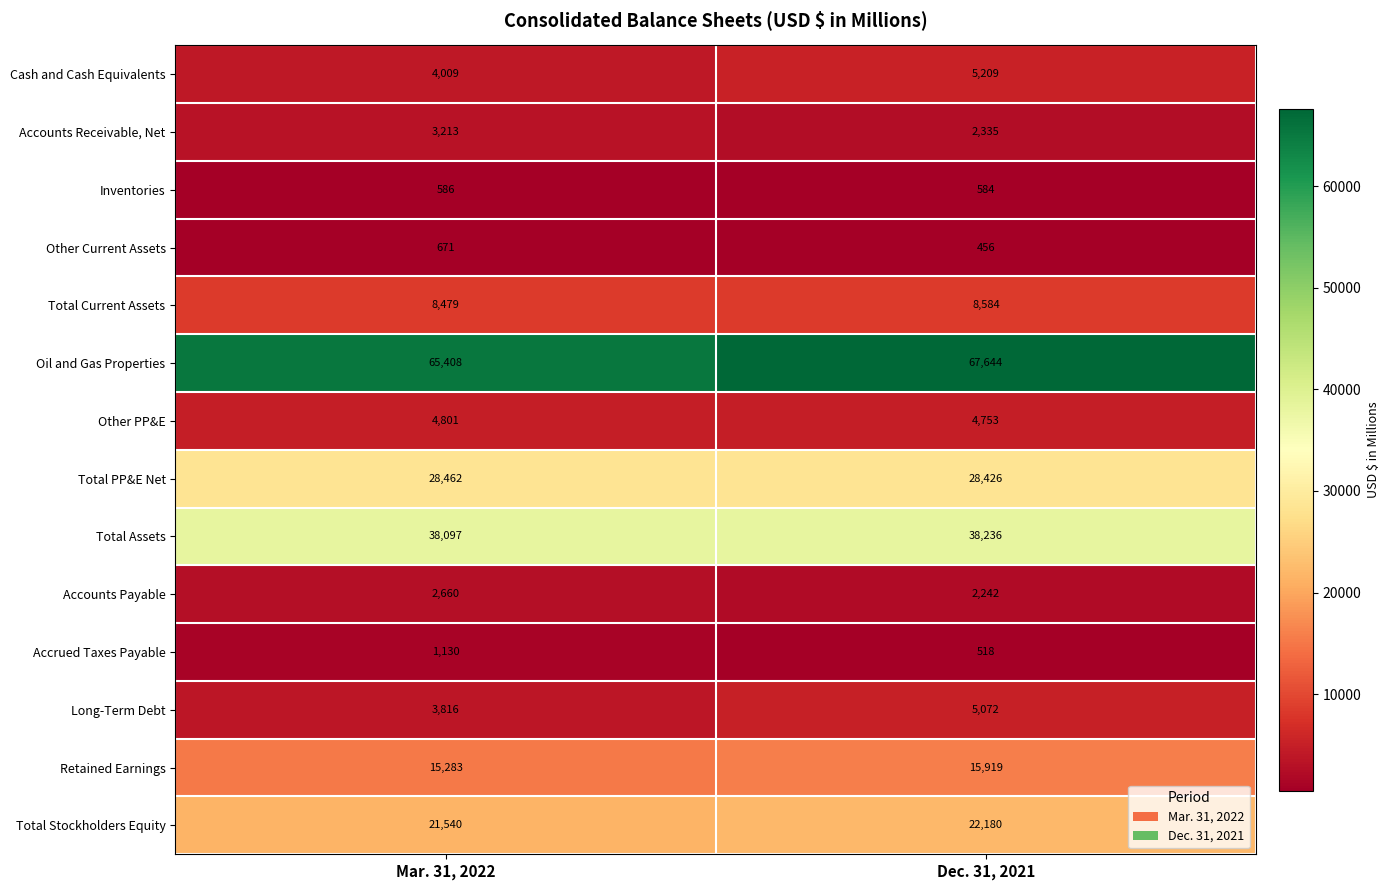

At Mar. 31, 2022, list the series in order from smallest to largest.

Inventories, Other Current Assets, Accrued Taxes Payable, Accounts Payable, Accounts Receivable, Net, Long-Term Debt, Cash and Cash Equivalents, Other PP&E, Total Current Assets, Retained Earnings, Total Stockholders Equity, Total PP&E Net, Total Assets, Oil and Gas Properties